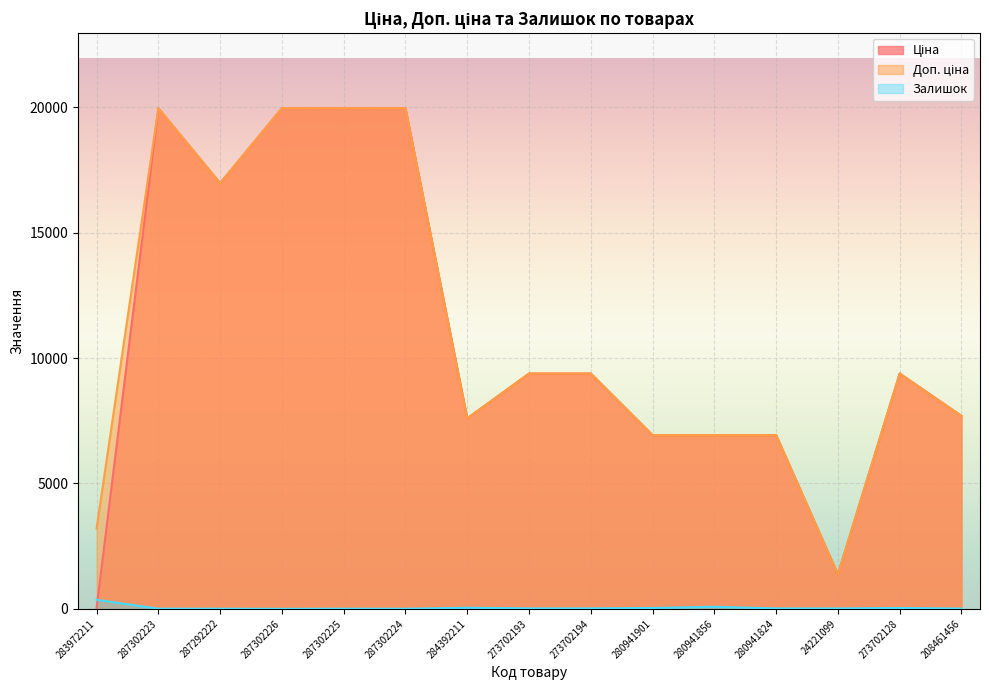

Where is the first local maximum for Доп. ціна?

287302223